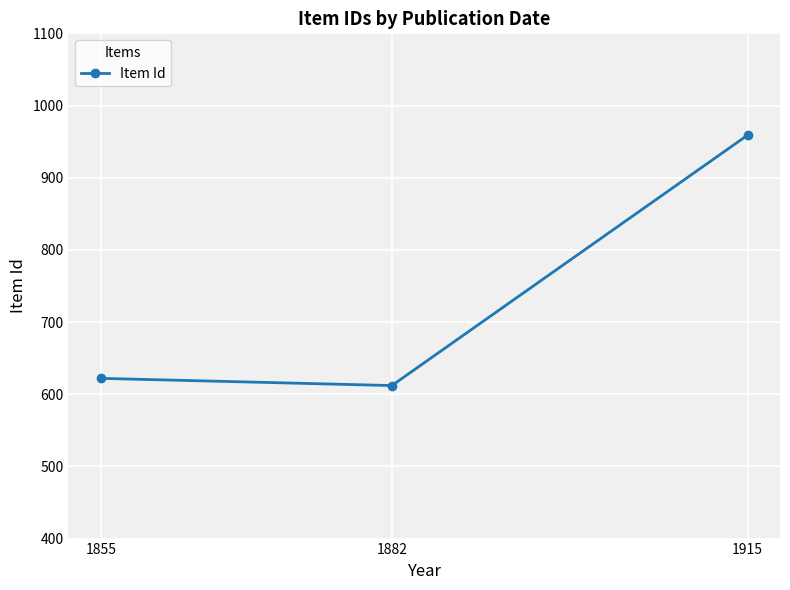

What is the change in value from 1855 to 1882?

-10